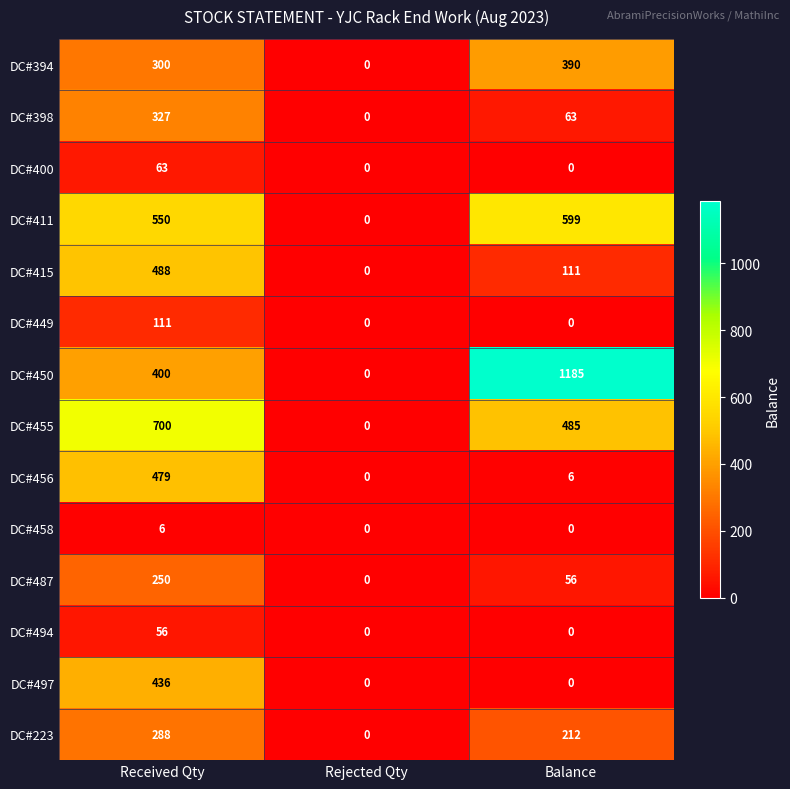

Is it true that DC#394 equals 0 at Rejected Qty?

True